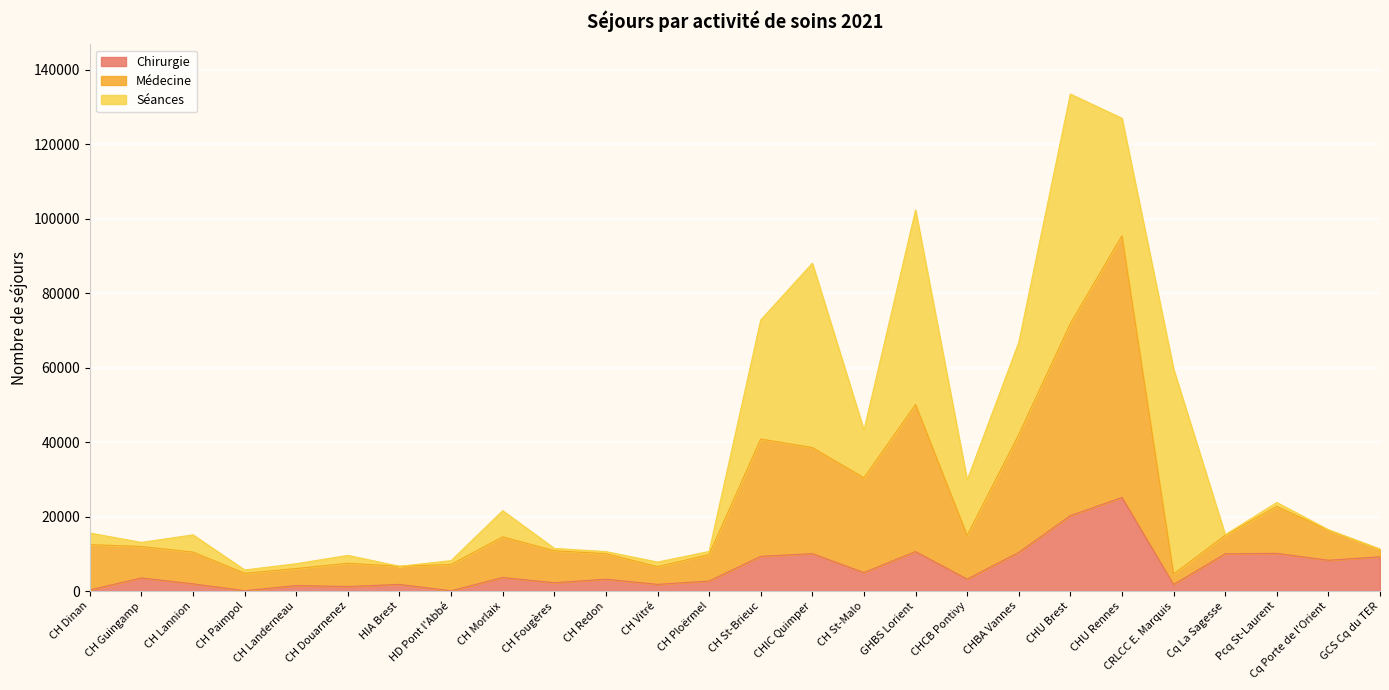

What is the difference between the Chirurgie values at CH Dinan and CH Lannion?

1642